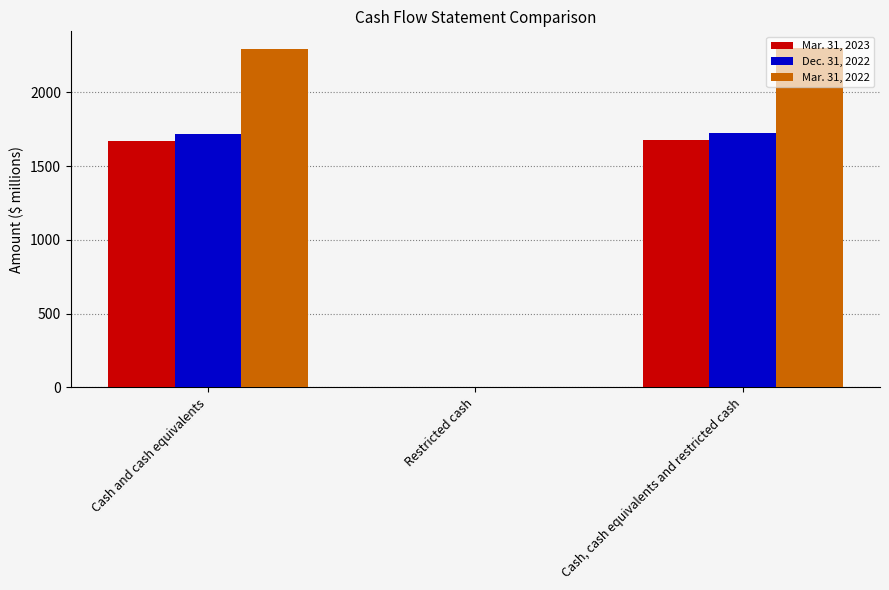

What is the maximum value for Mar. 31, 2023?

1677